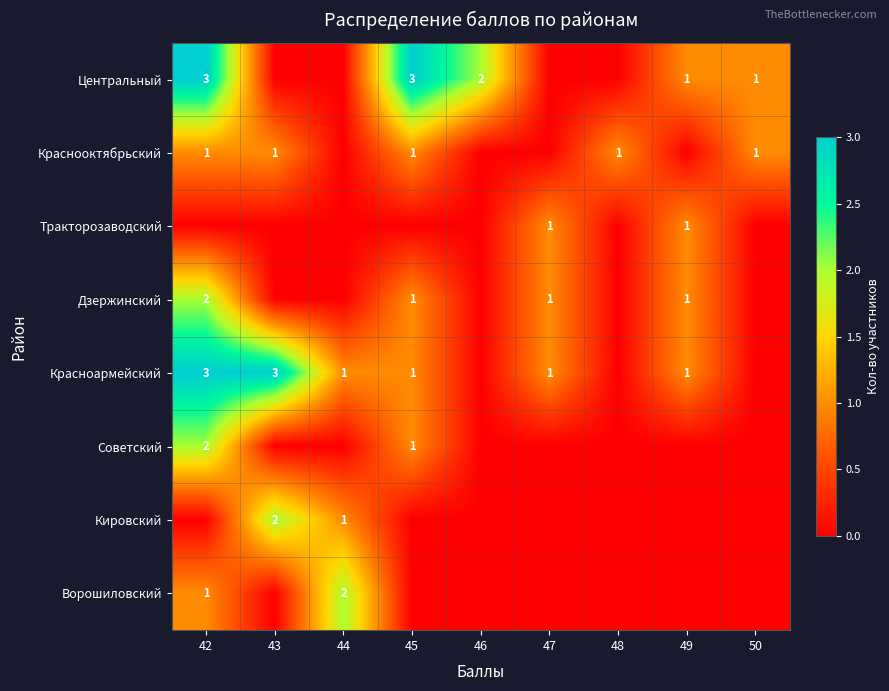

The Центральный series shows 1 at 50. True or false?

True